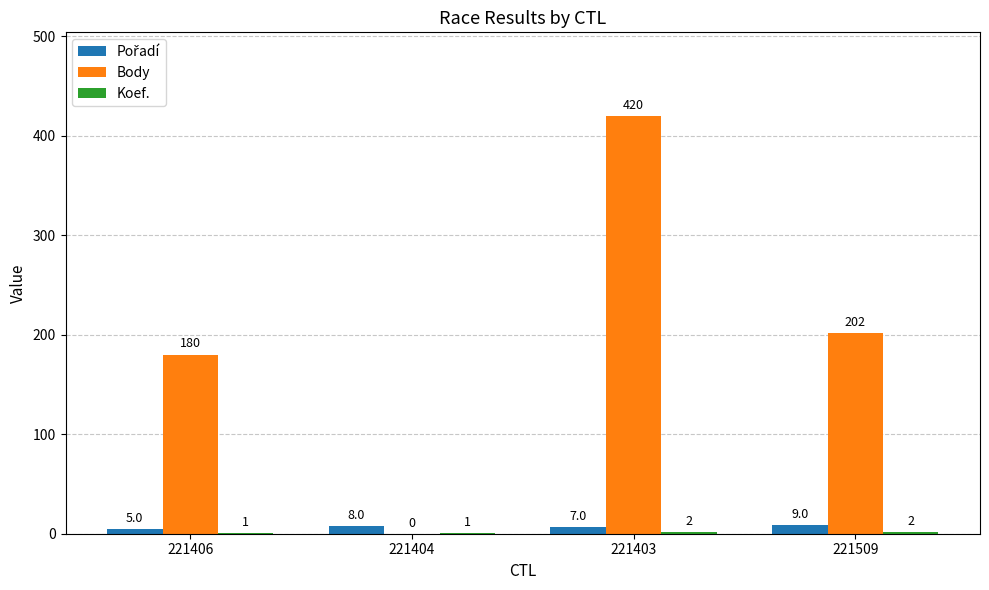

What is the total value across all series at 221406?

186